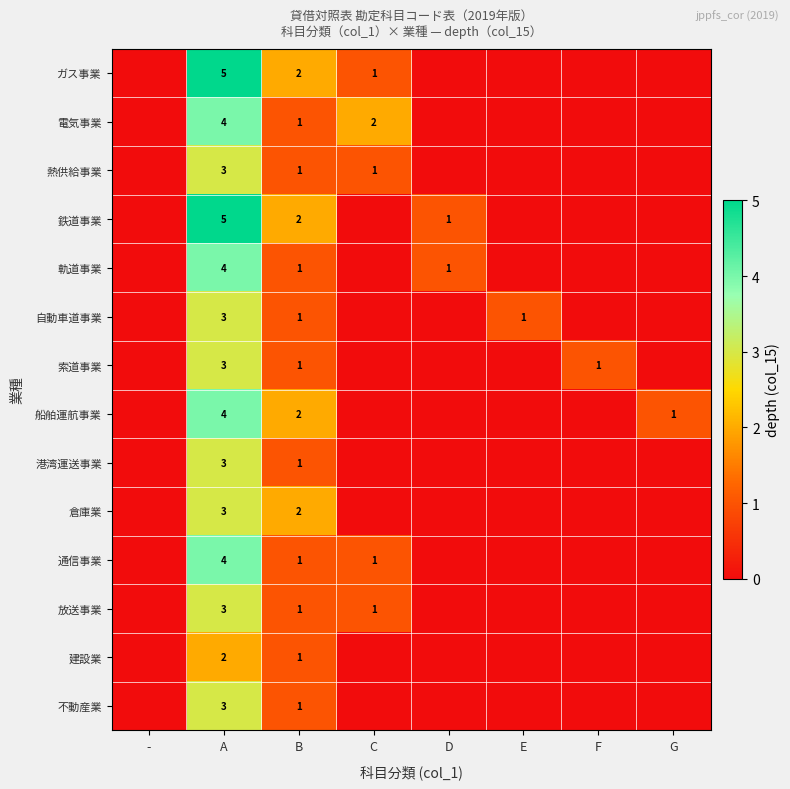

True or false: 建設業 has a value of 2 at A.

True